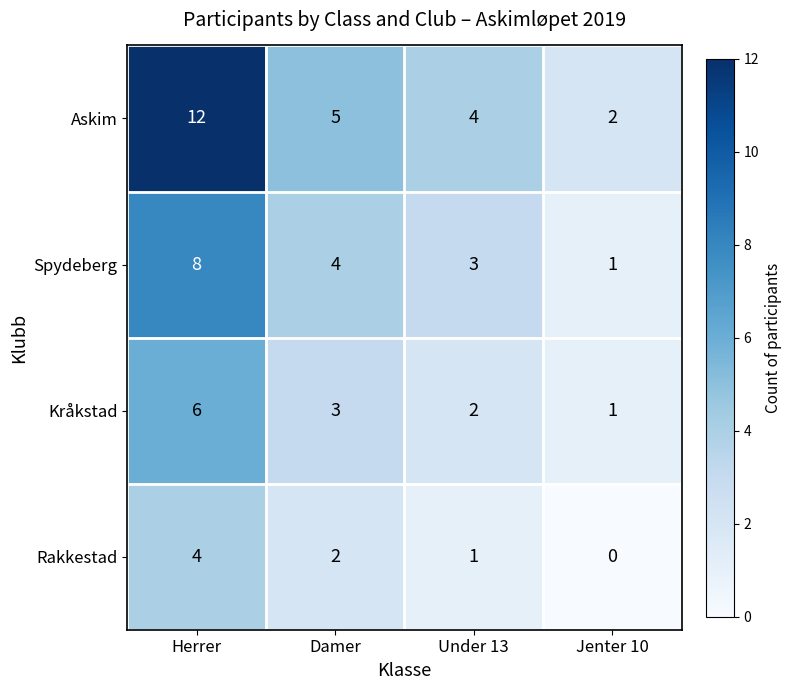

Count the number of categories in the chart.

4